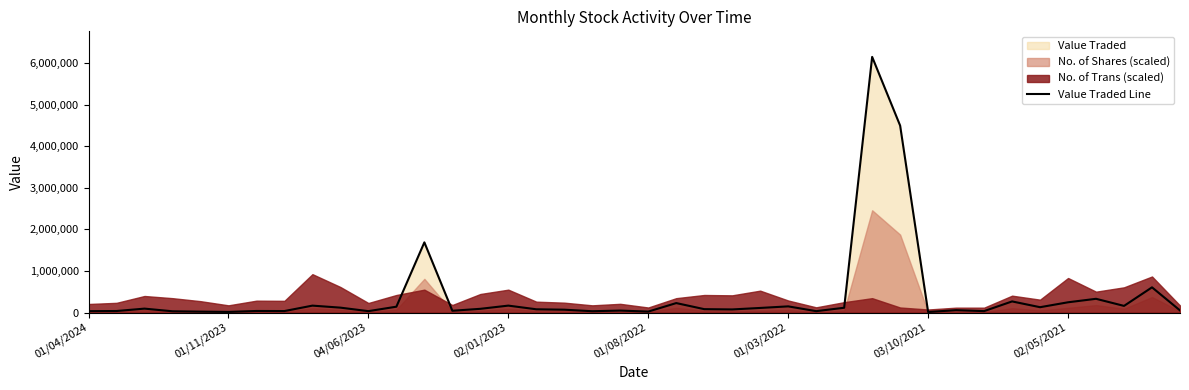

Reading left to right, list all the values displayed in this chart.

32184	35877	93323	29498	20975	14111	36790	34881	165390	116916	32831	139677	1686460	42023	88686	165763	77410	67528	30900	46500	22069	226723	80736	73917	109555	147542	32454	114116	6145662	4493182	11817	56226	33382	266490	127473	245828	329420	158790	605097	50115